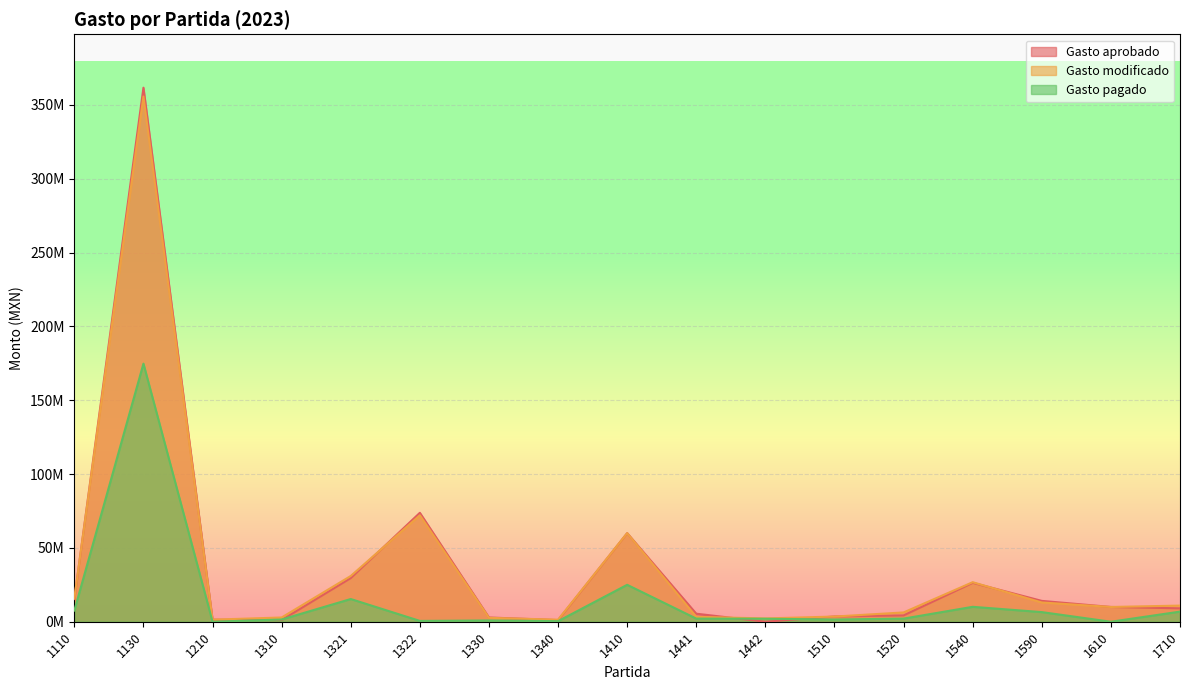

Is the value of Gasto pagado at 1310 greater than the value of Gasto modificado at 1322?

No